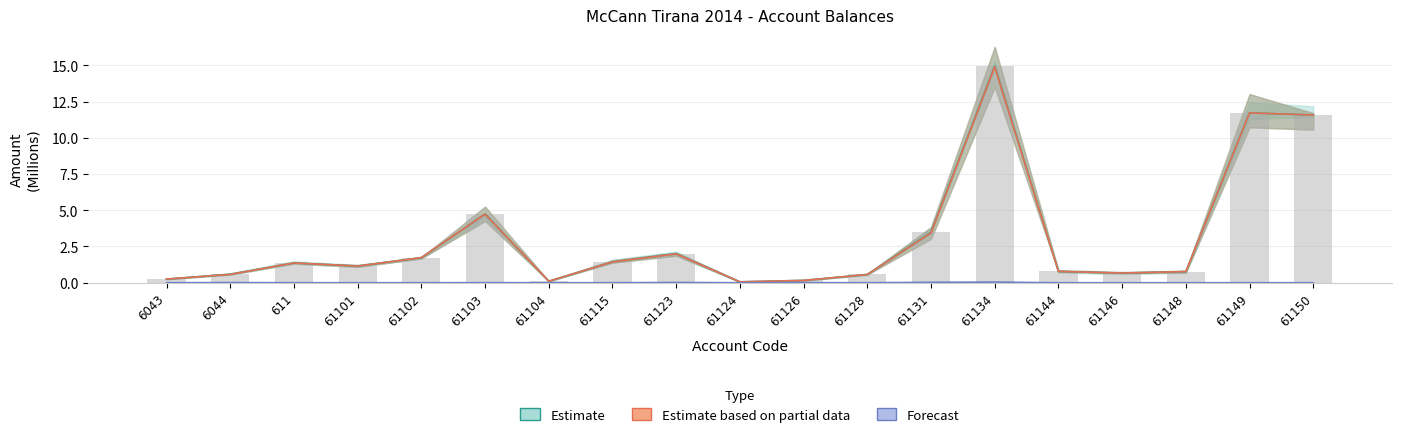

What is the minimum value for Estimate based on partial data?

0.1